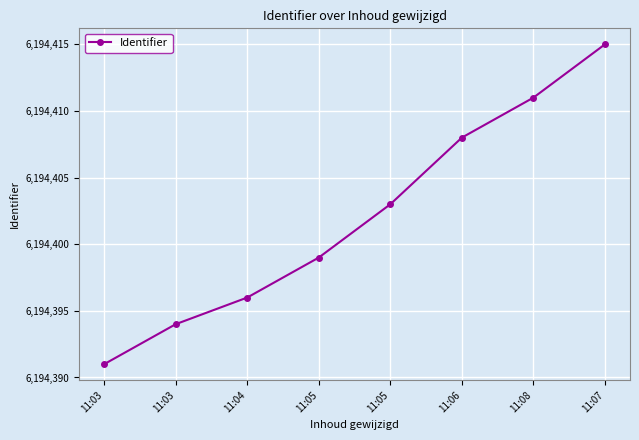

What is the label of the 4th point from the right?

11:05